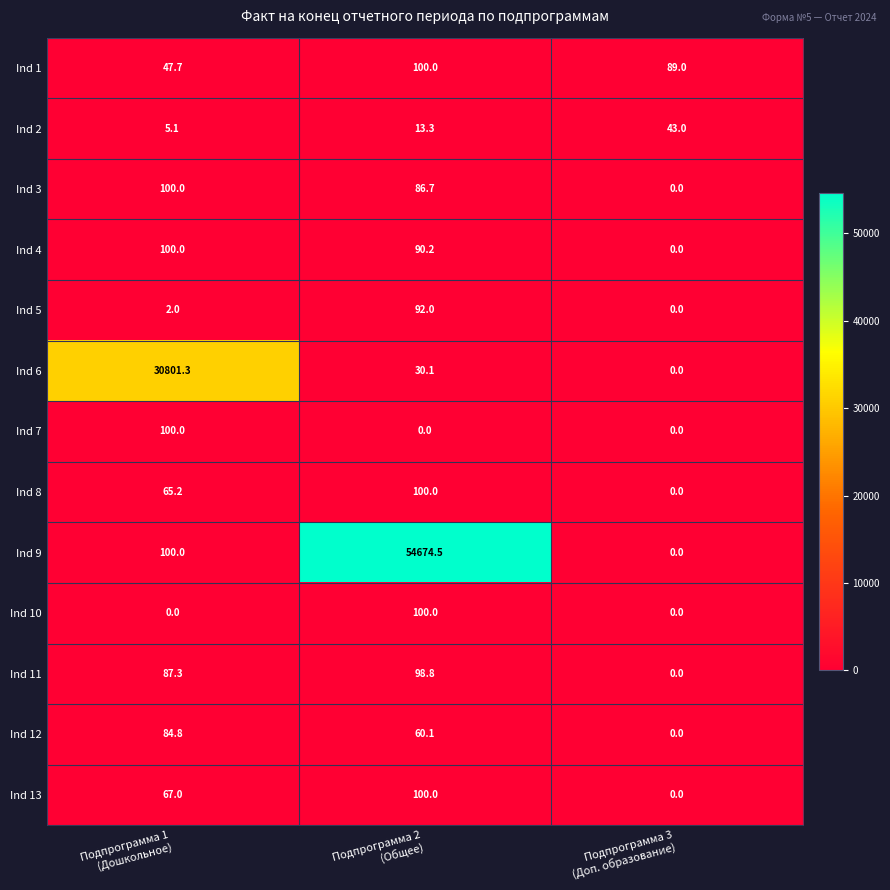

What is the maximum value for Ind 4?

100.0